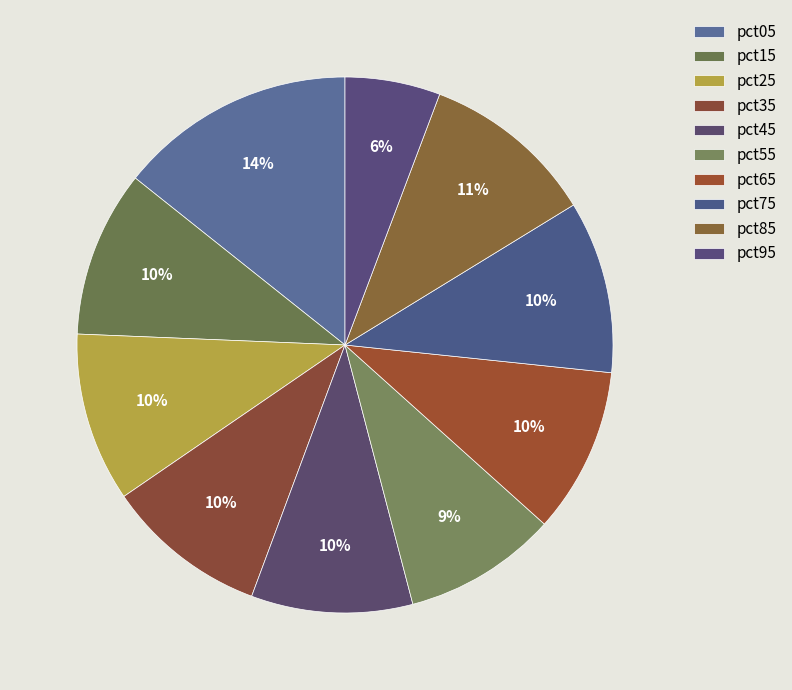

How many slices are in this pie chart?

10